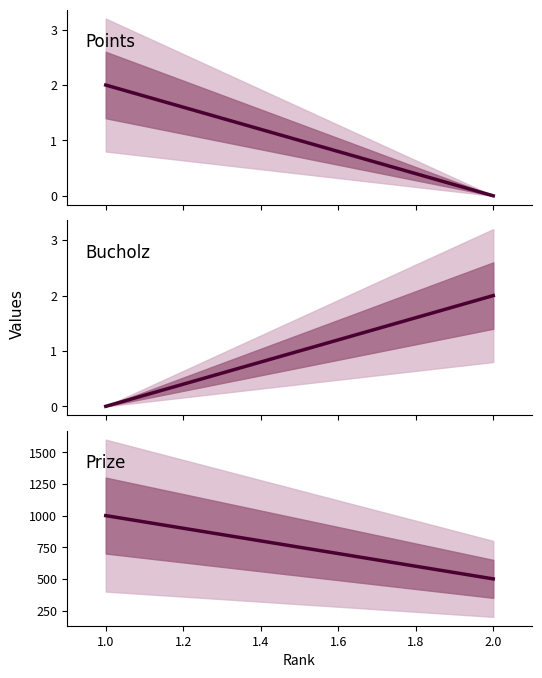

What is the average value of the Points series?

1